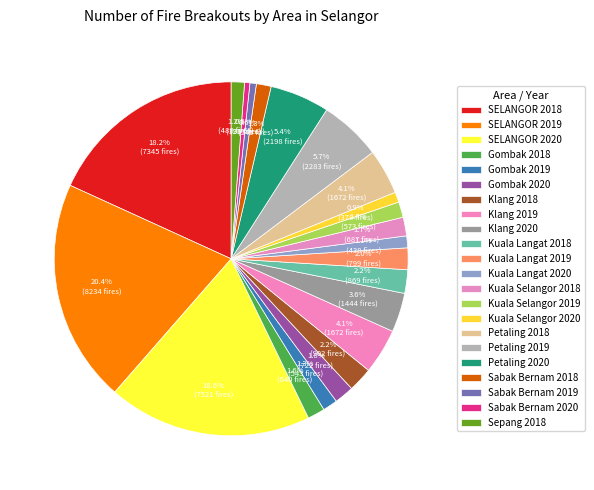

How many slices are in this pie chart?

22